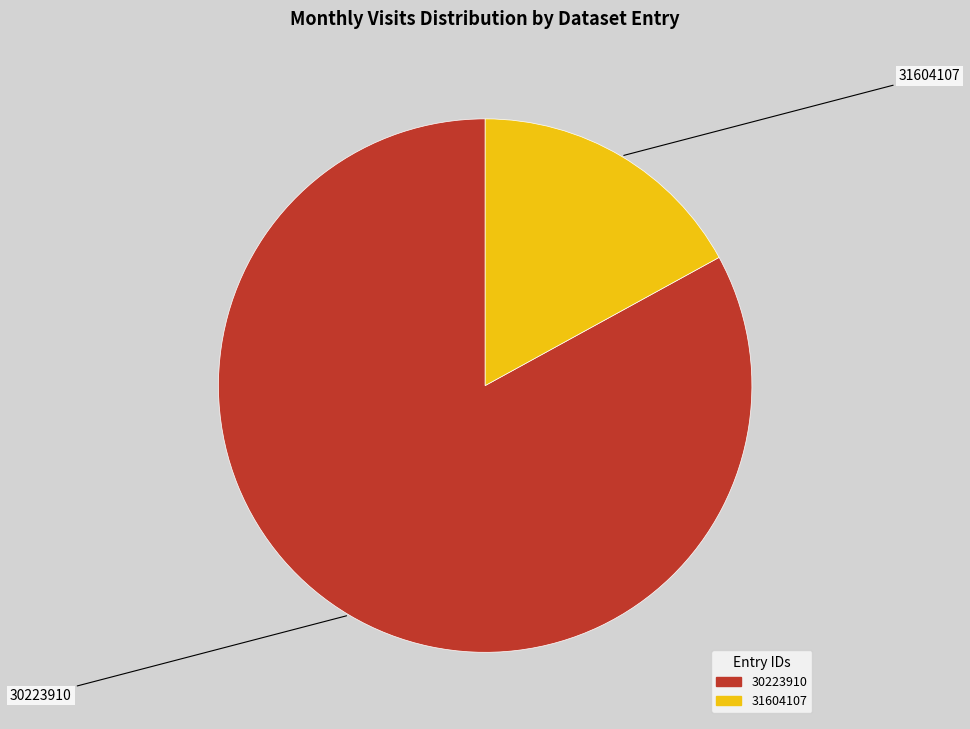

Between 31604107 and 30223910, which is larger?

30223910